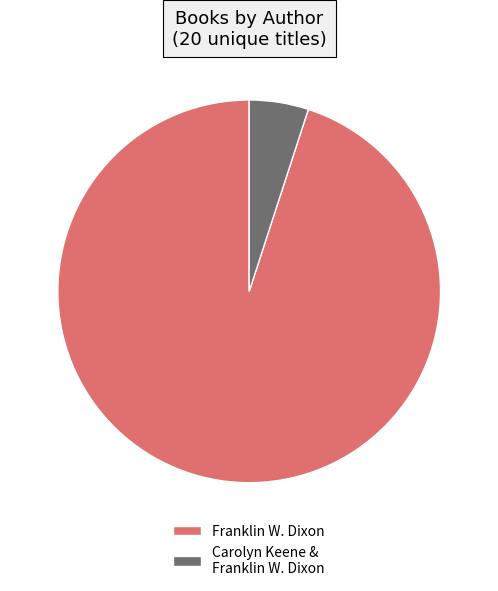

How many segments does this pie chart have?

2